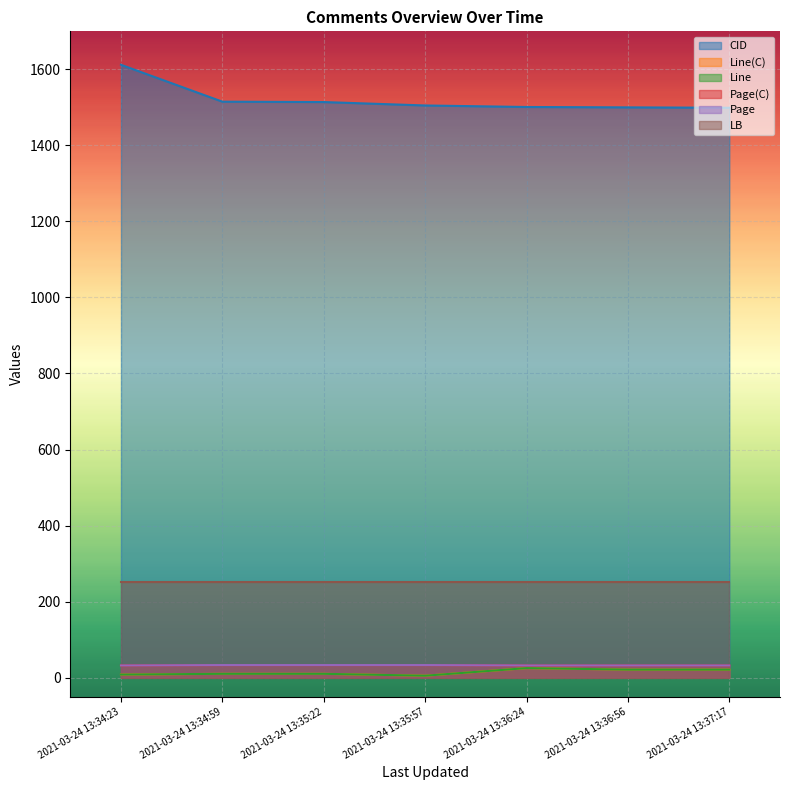

At how many categories does at least one series exceed 1320?

7